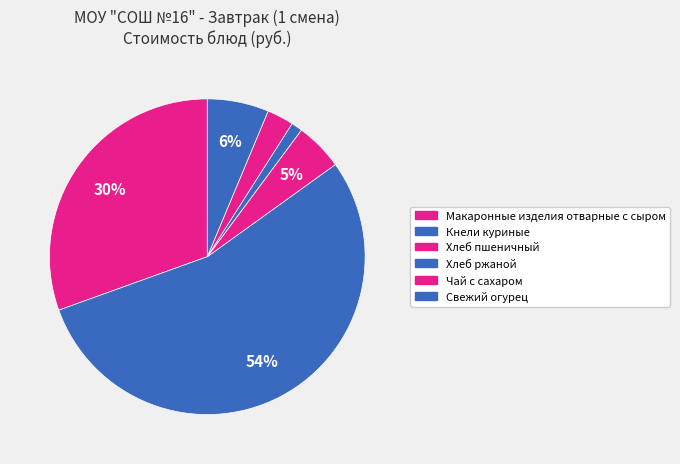

What portion of the pie excludes Свежий огурец?

93.7%